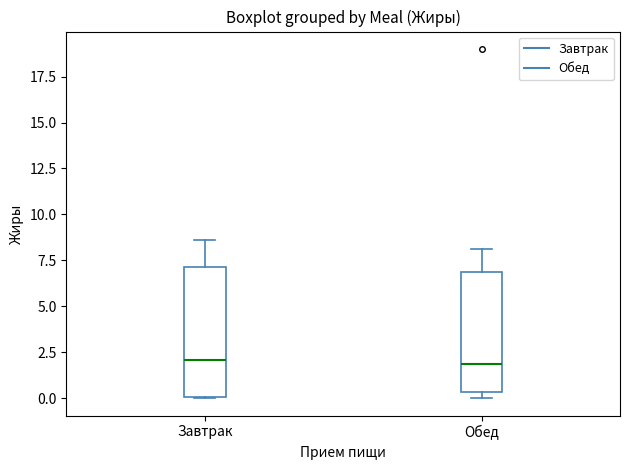

Where is the upper edge of the box for Обед on the y-axis? The values are not printed on the chart, so give them approximately, as read against the axis.

7.0